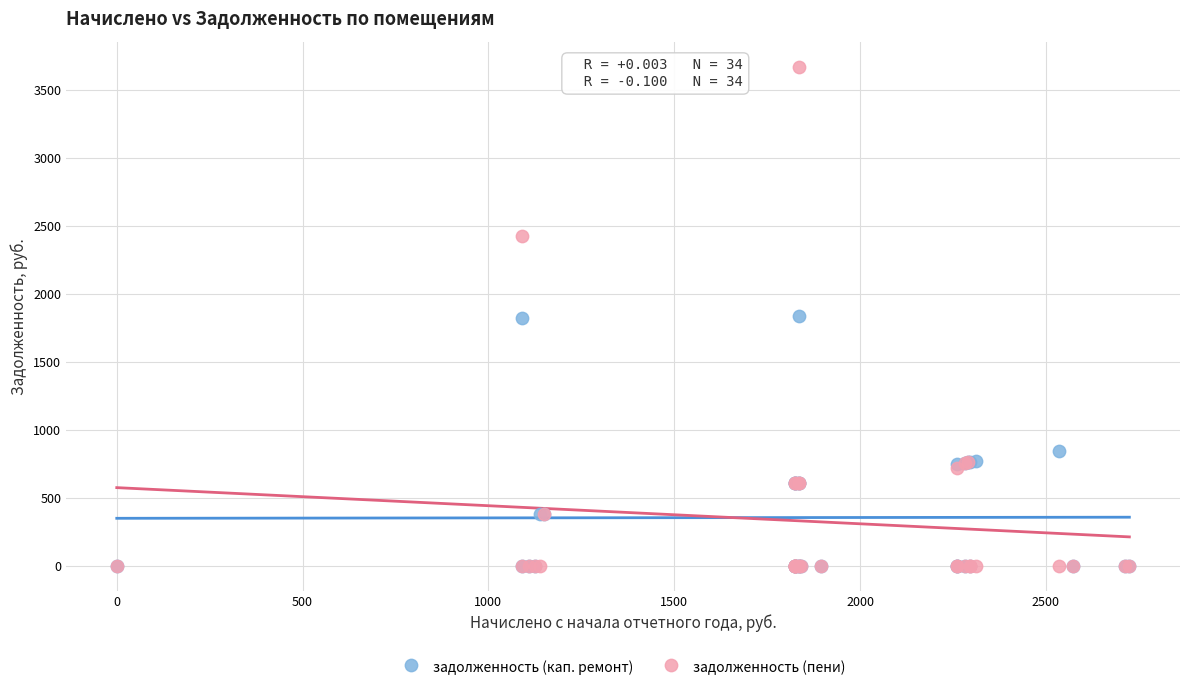

Which series has the widest spread of Y values?

задолженность (пени)